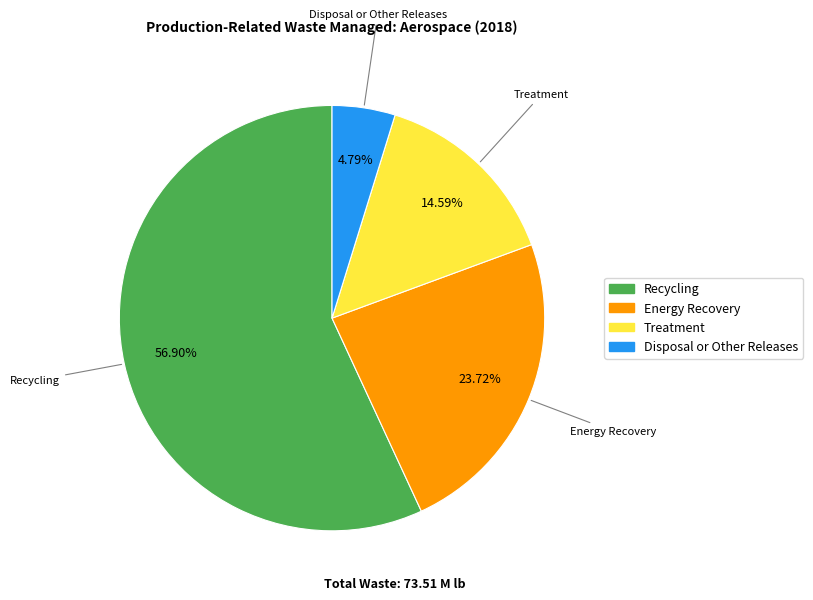

Rank the categories by value from lowest to highest.

Disposal or Other Releases, Treatment, Energy Recovery, Recycling